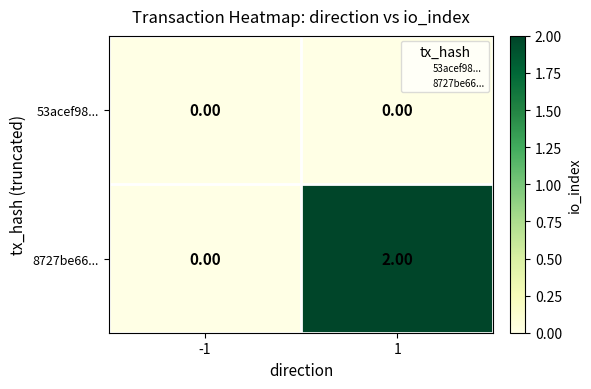

Rank the series at 1 from lowest to highest value.

53acef98..., 8727be66...